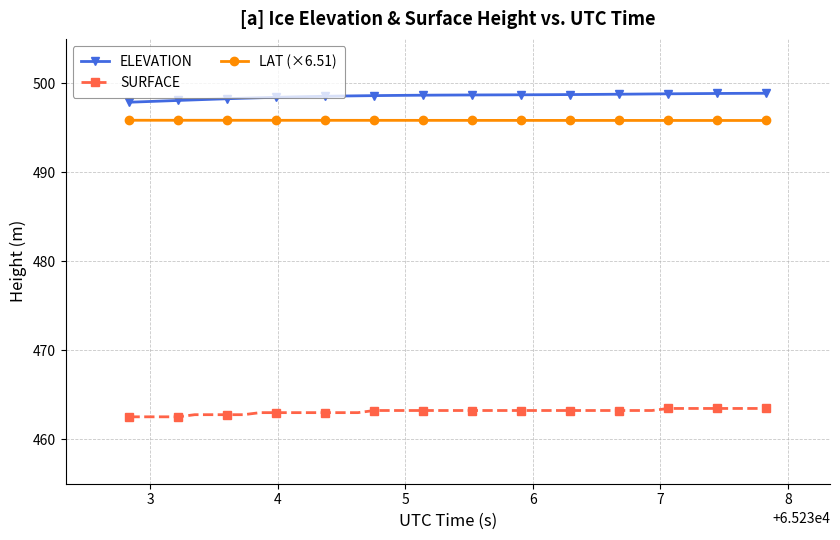

True or false: SURFACE and ELEVATION intersect in this chart.

False